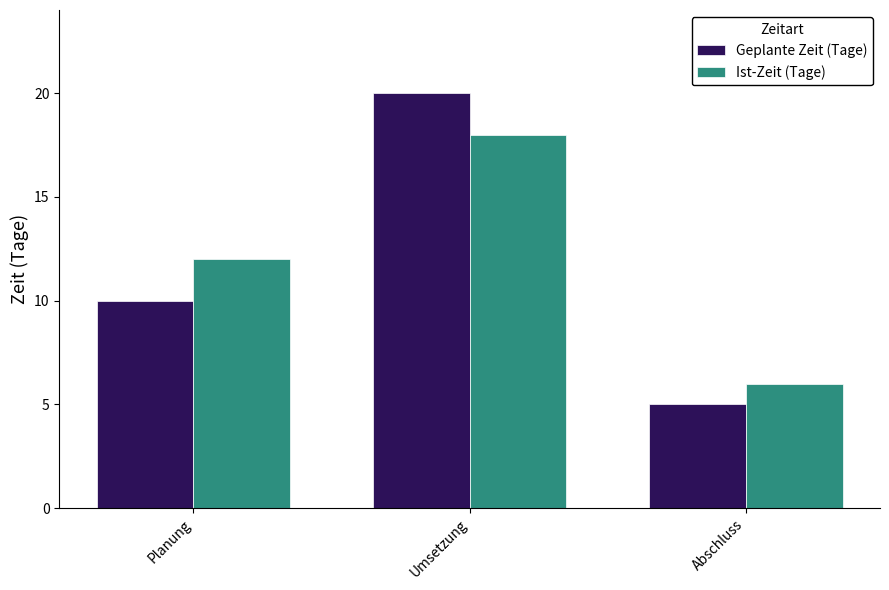

How many bars are there in total?

6